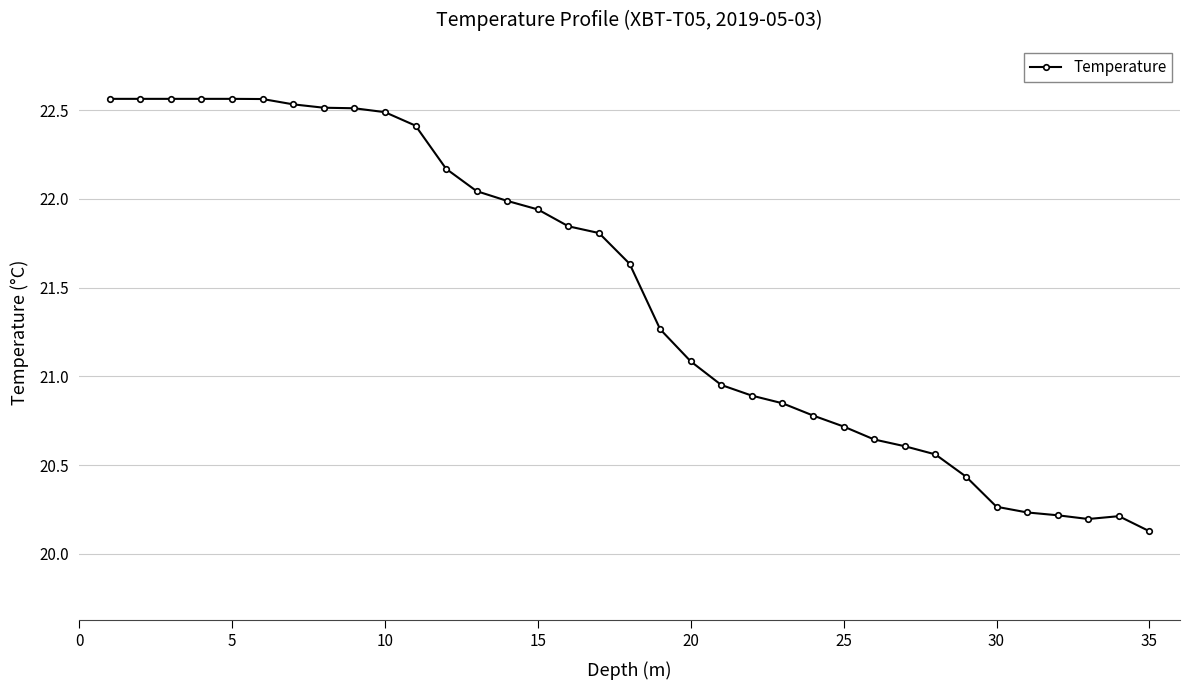

What is the smallest value displayed?

20.1